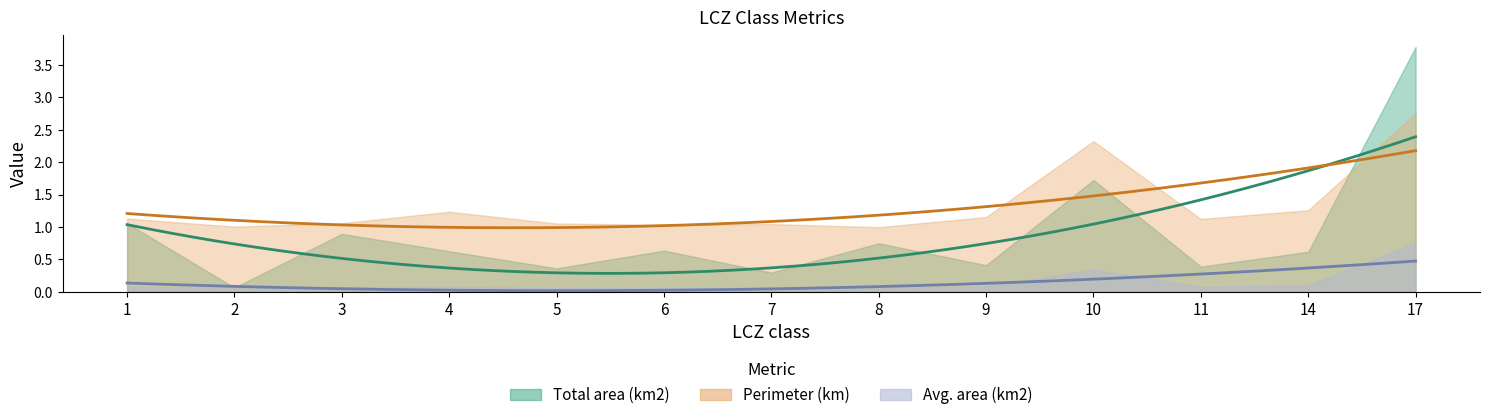

After their last crossing, which series has the higher values: Perimeter (km) or Total area (km2)?

Total area (km2)